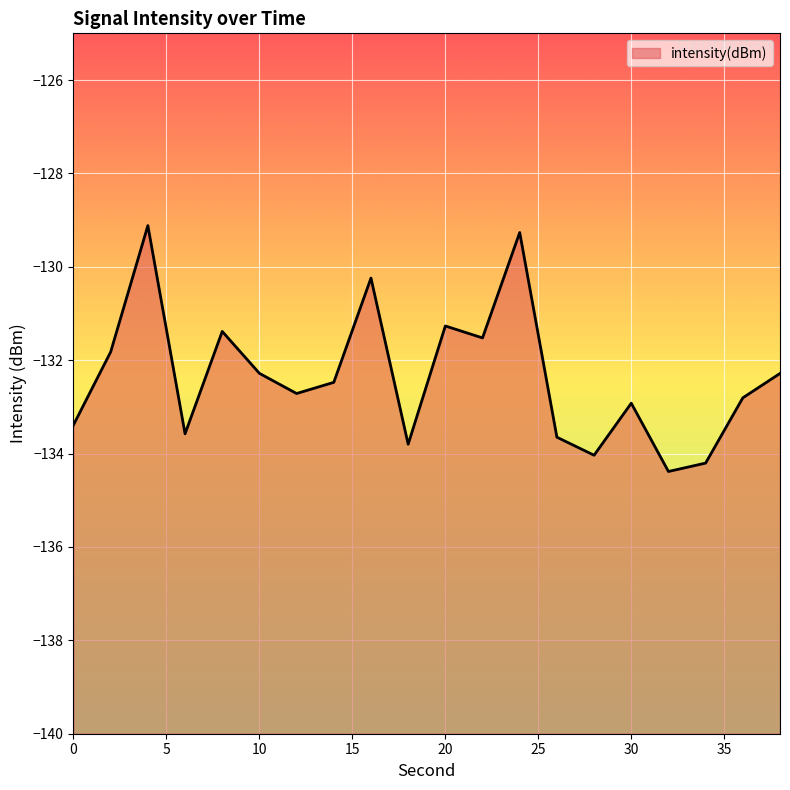

Is it true that the value at 18 is -133.8?

True